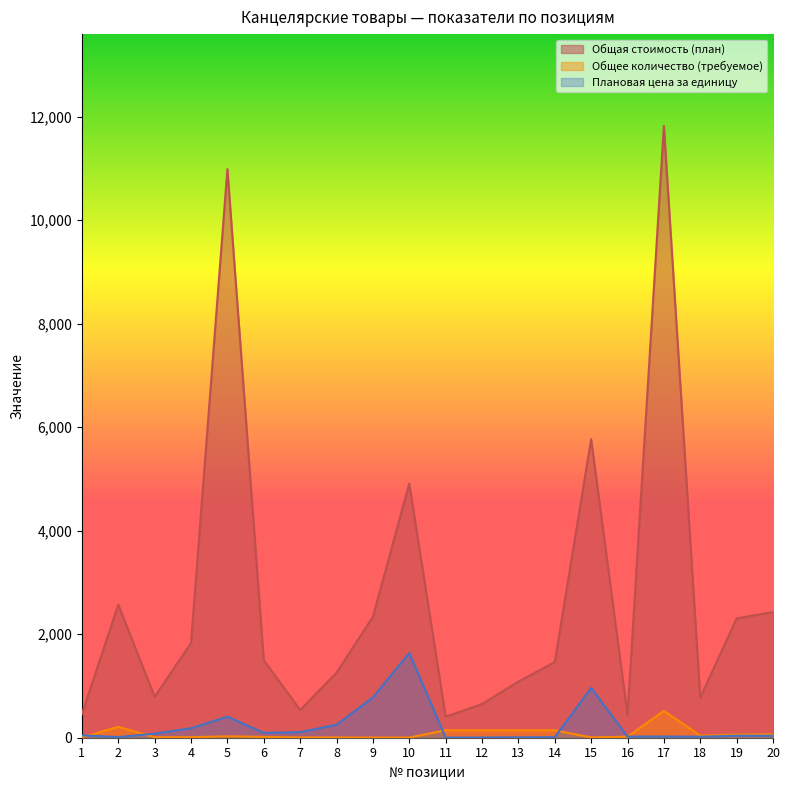

True or false: Общее количество (требуемое) has more than 0 interior local peaks.

True